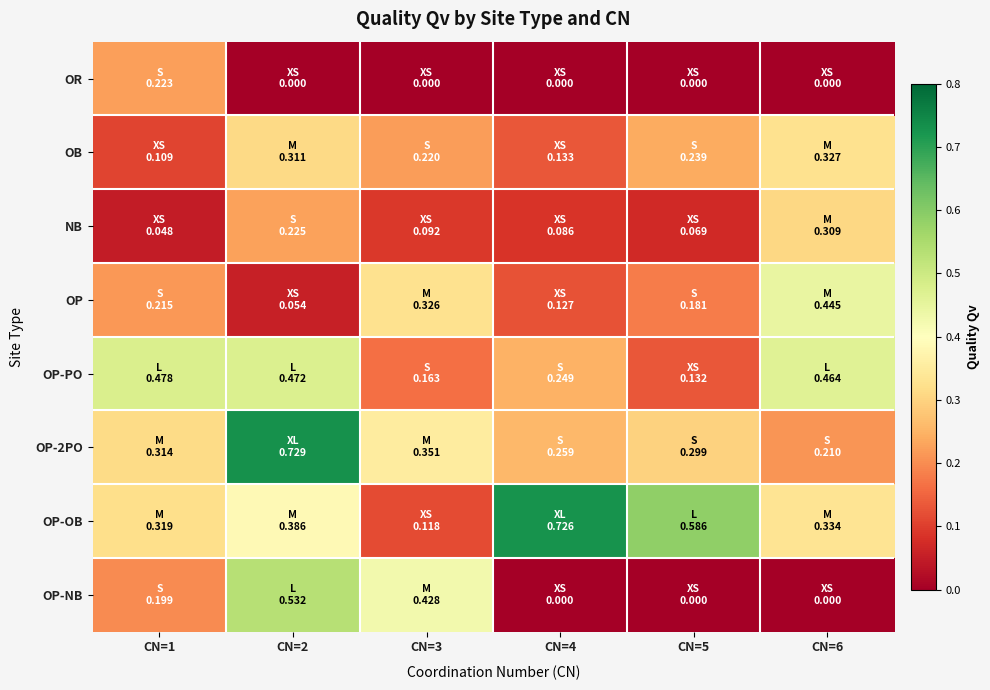

What is the total value across all series at CN=3?

1.7